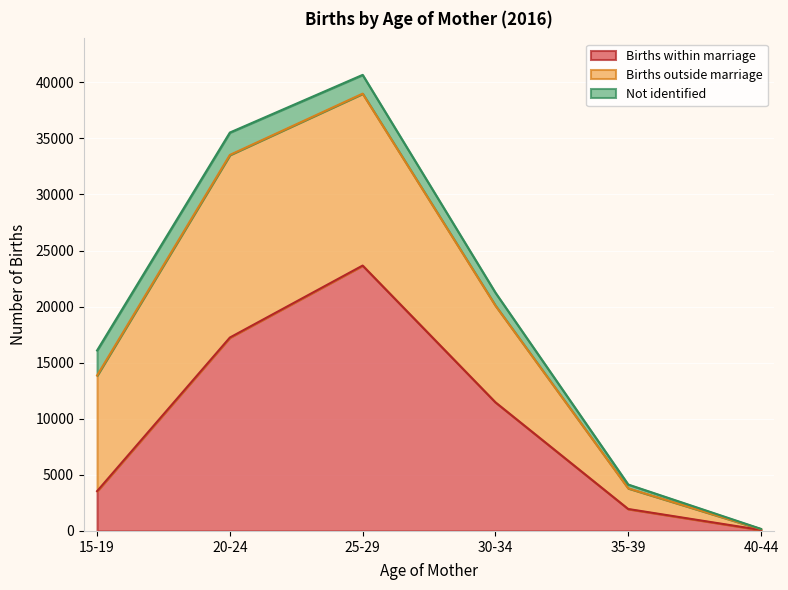

The Births within marriage series shows 87 at 40-44. True or false?

True